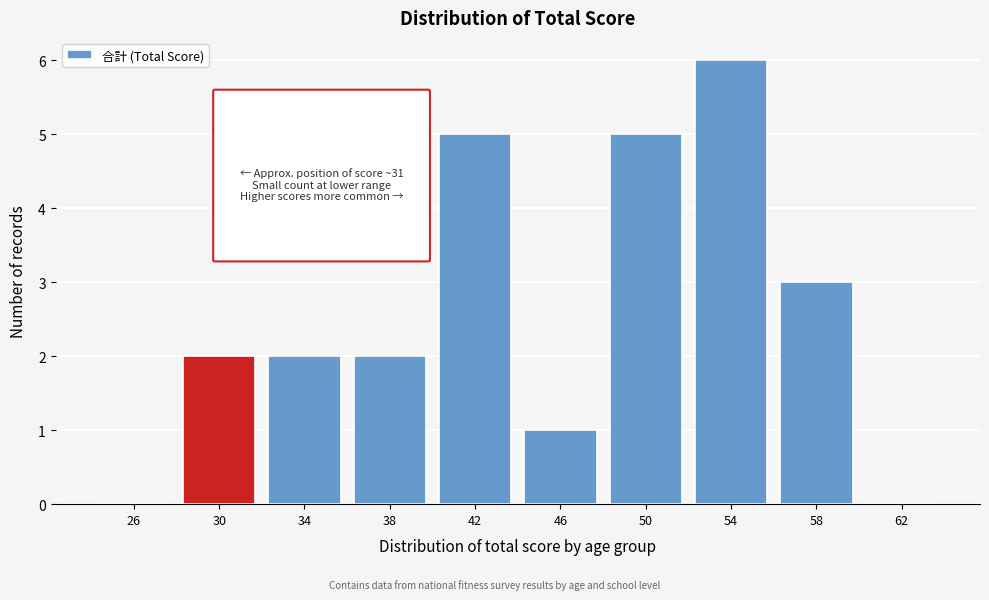

Reading left to right, transcribe all the data shown in this chart.

26=0	30=2	34=2	38=2	42=5	46=1	50=5	54=6	58=3	62=0